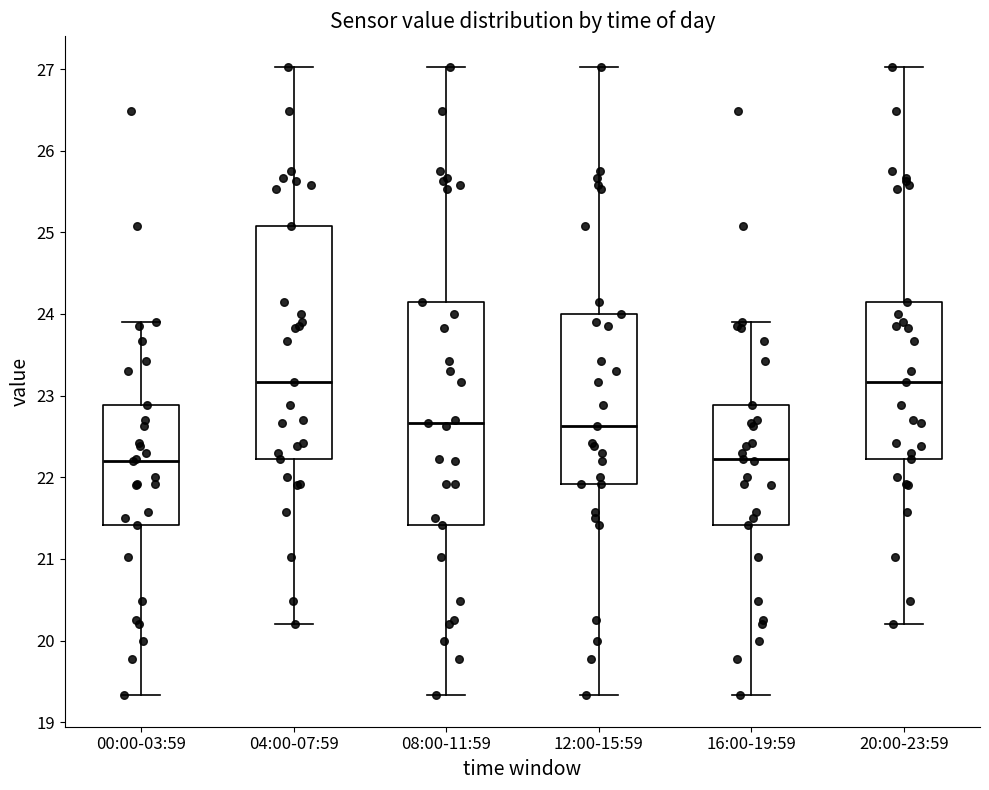

Reading left to right, transcribe this box plot: for each box, give where its median line is, the range the box spans, and where its two whiskers end, as read against the y-axis. The values are not printed on the chart, so give them approximately, as read against the axis.

00:00-03:59: median 22.2, box 21.4 to 22.9, whiskers 19.3 to 23.9
04:00-07:59: median 23.2, box 22.2 to 25.1, whiskers 20.2 to 27.0
08:00-11:59: median 22.7, box 21.4 to 24.2, whiskers 19.3 to 27.0
12:00-15:59: median 22.6, box 21.9 to 24.0, whiskers 19.3 to 27.0
16:00-19:59: median 22.2, box 21.4 to 22.9, whiskers 19.3 to 23.9
20:00-23:59: median 23.2, box 22.2 to 24.2, whiskers 20.2 to 27.0